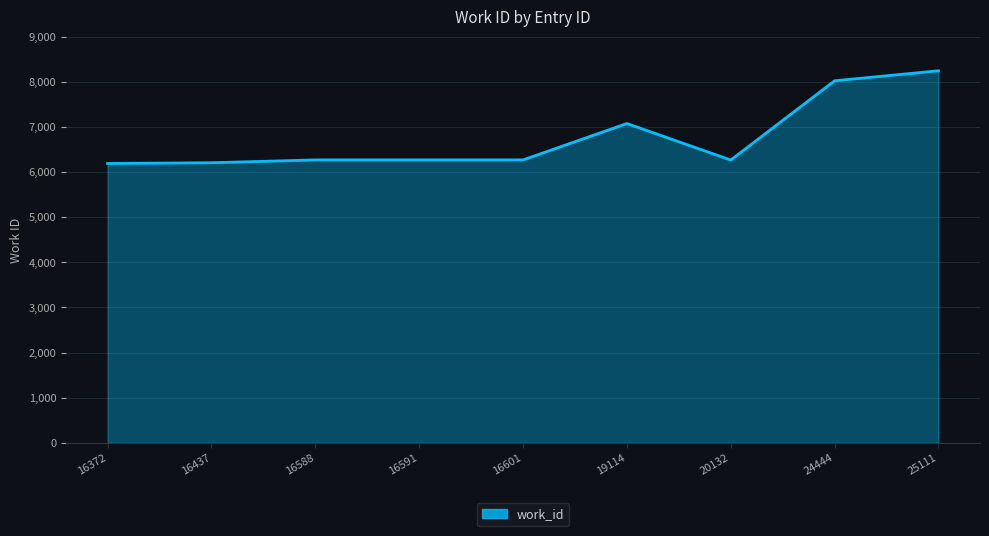

Which has a higher value, 19114 or 16437?

19114